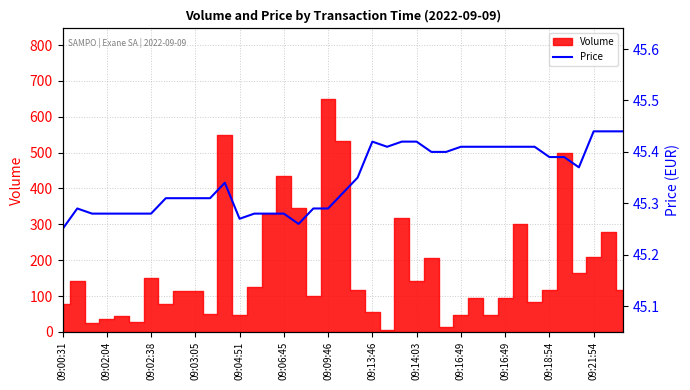

What value does the data have at 09:18:54?

45.4